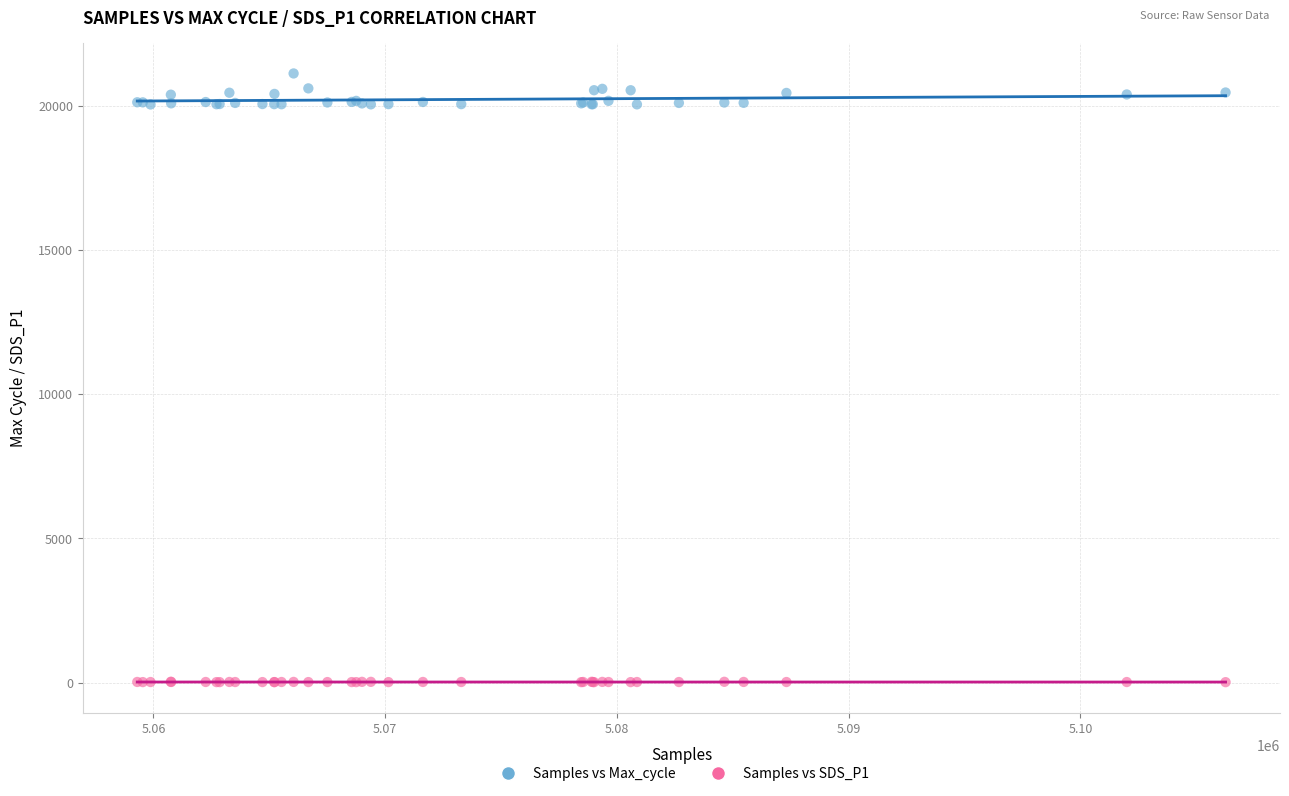

Which series reaches the maximum Y coordinate?

Samples vs Max_cycle